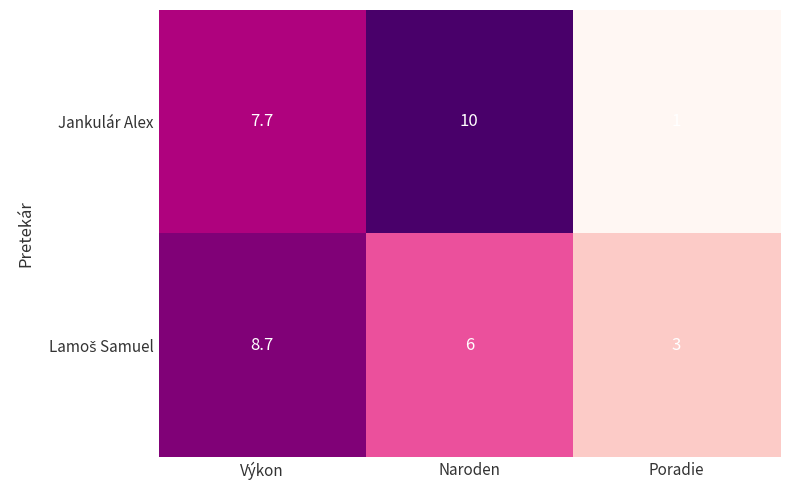

At which label is Jankulár Alex closest to 5?

Výkon